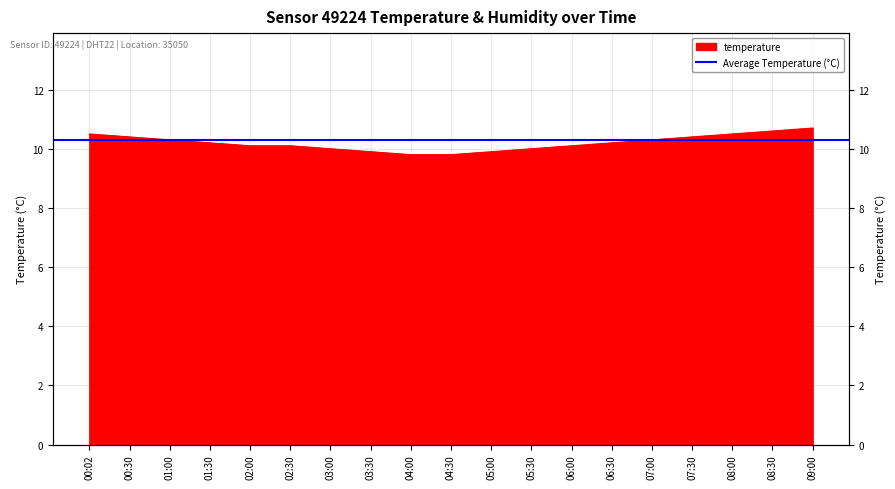

True or false: the data shows 4.8 at 00:02.

False